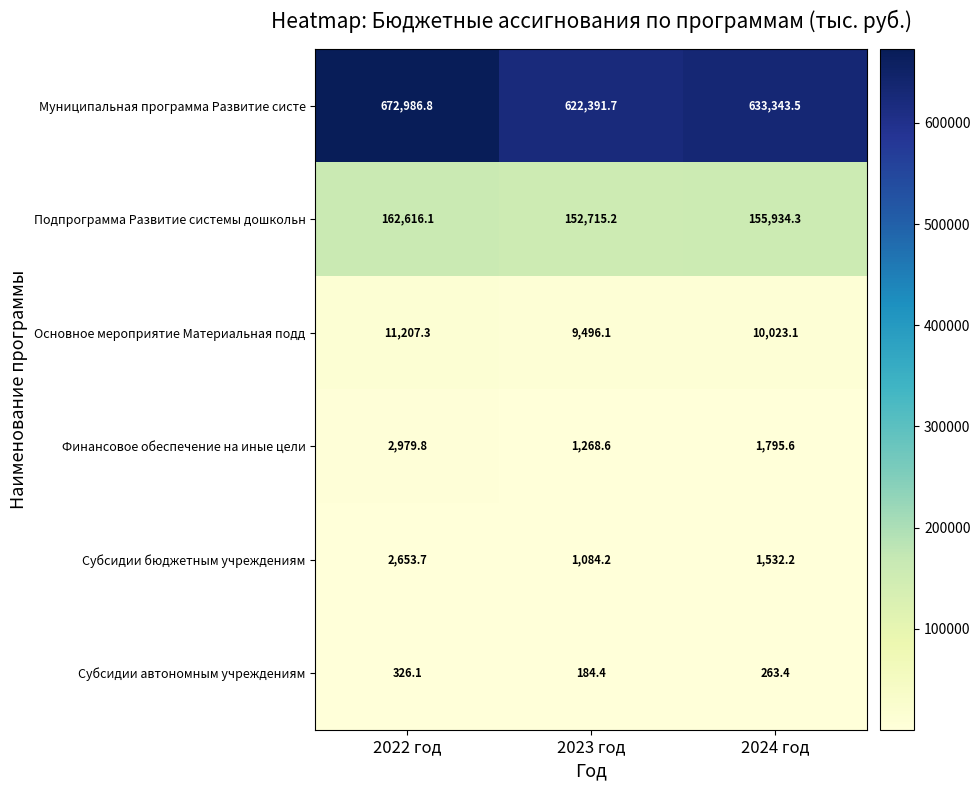

List the series in order of their peak value, highest first.

Муниципальная программа Развитие систе, Подпрограмма Развитие системы дошкольн, Основное мероприятие Материальная подд, Финансовое обеспечение на иные цели, Субсидии бюджетным учреждениям, Субсидии автономным учреждениям